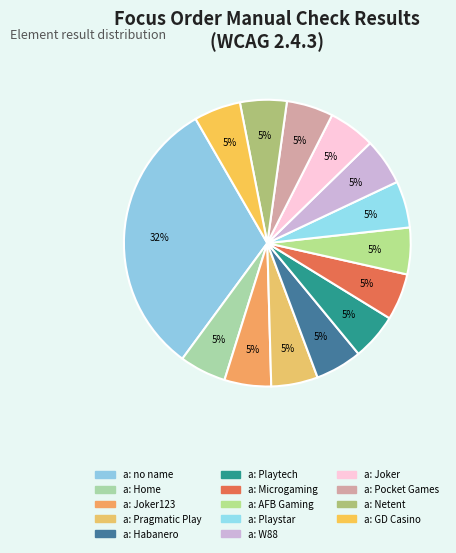

How many slices are in this pie chart?

14